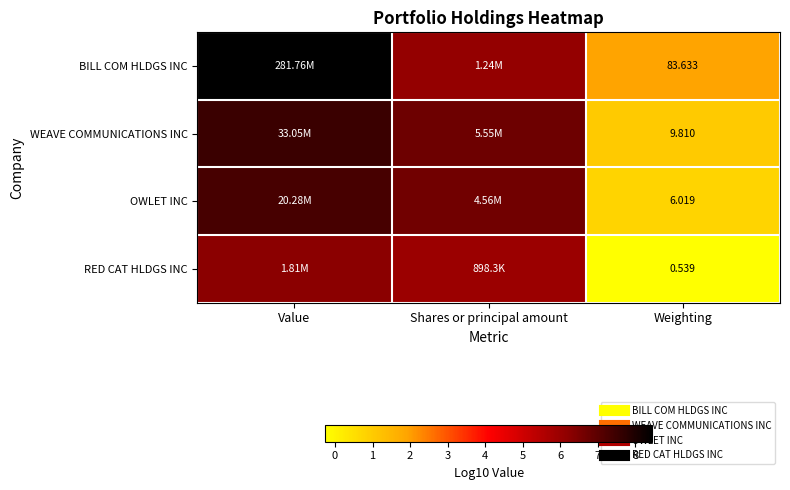

Read the RED CAT HLDGS INC value at Value.

6.3